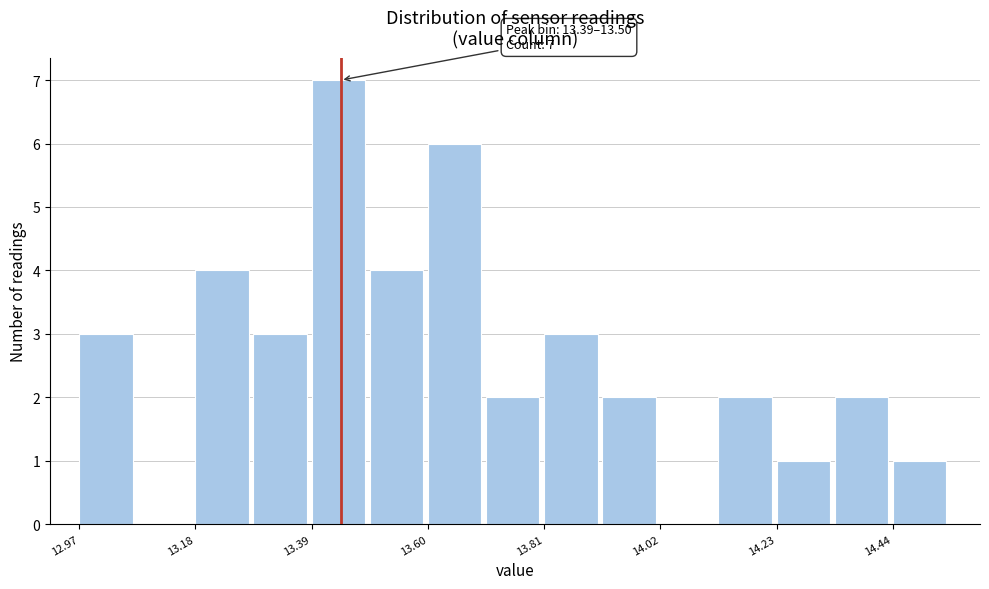

Read against the x-axis, roughly where is the centre of the tallest bar?

13.45